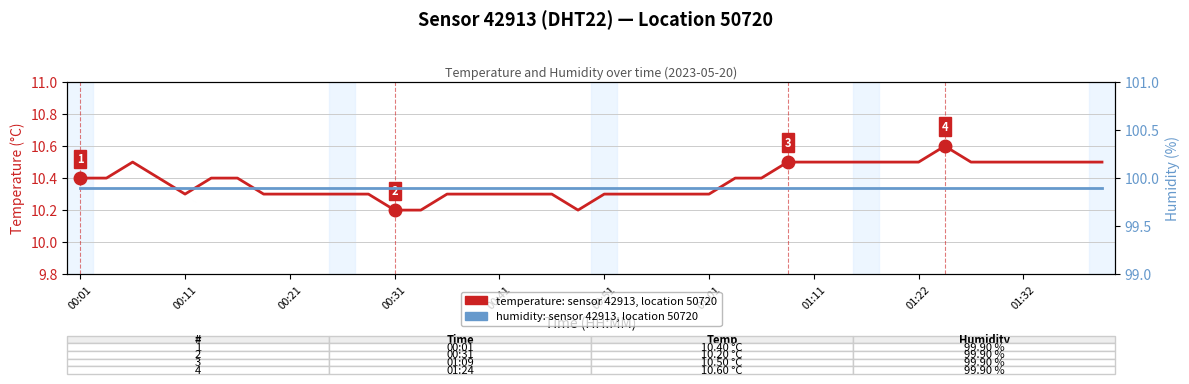

What is the value of the humidity (DHT22, sensor 42913) point at the 10th from the left?

99.9